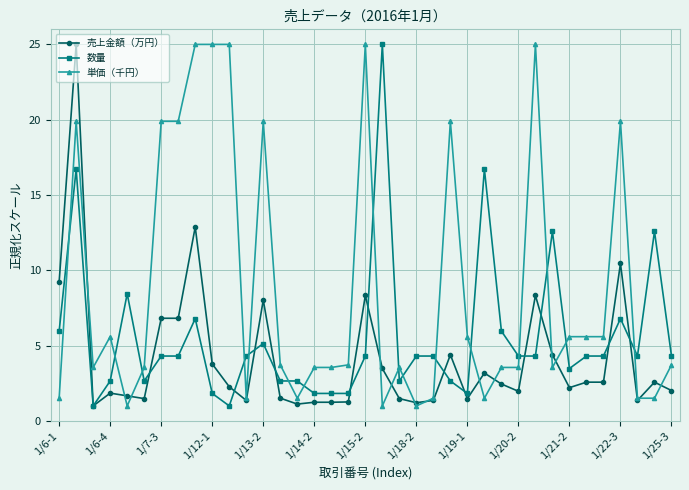

What is the minimum value shown in the chart?

1.0